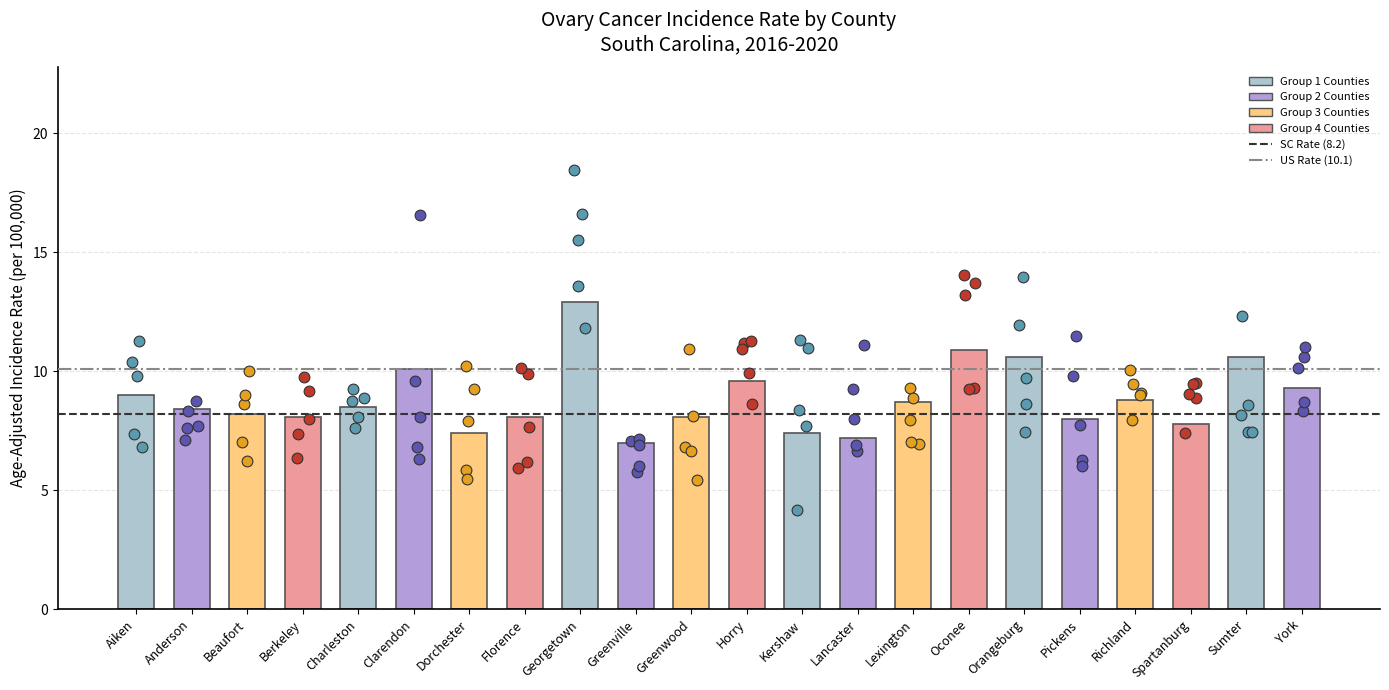

What is the change in value from Greenwood to Lancaster?

-0.9